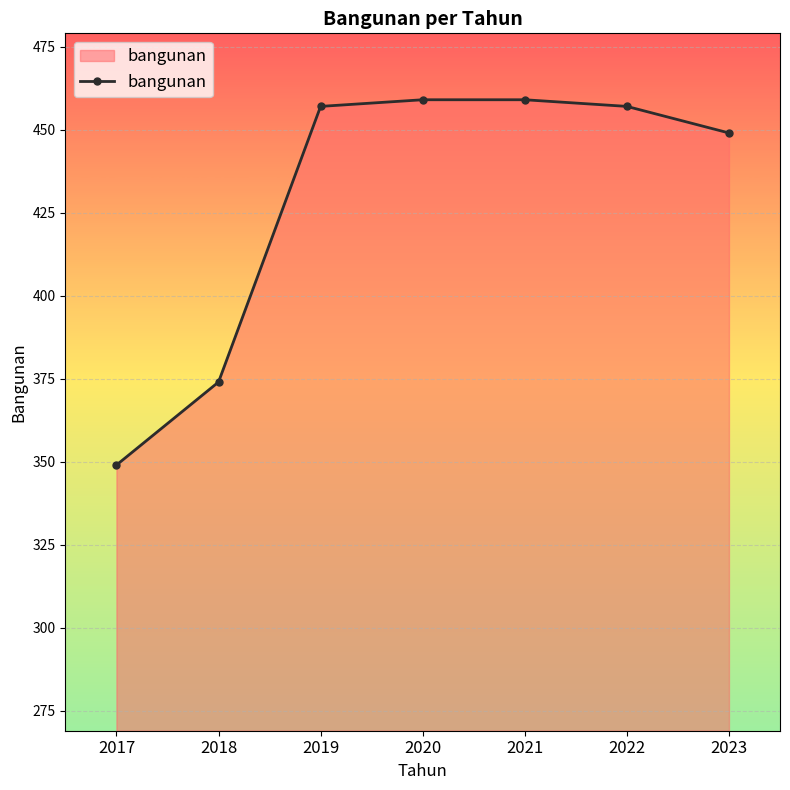

Reading left to right, what are all the values shown in this chart?

349	374	457	459	459	457	449